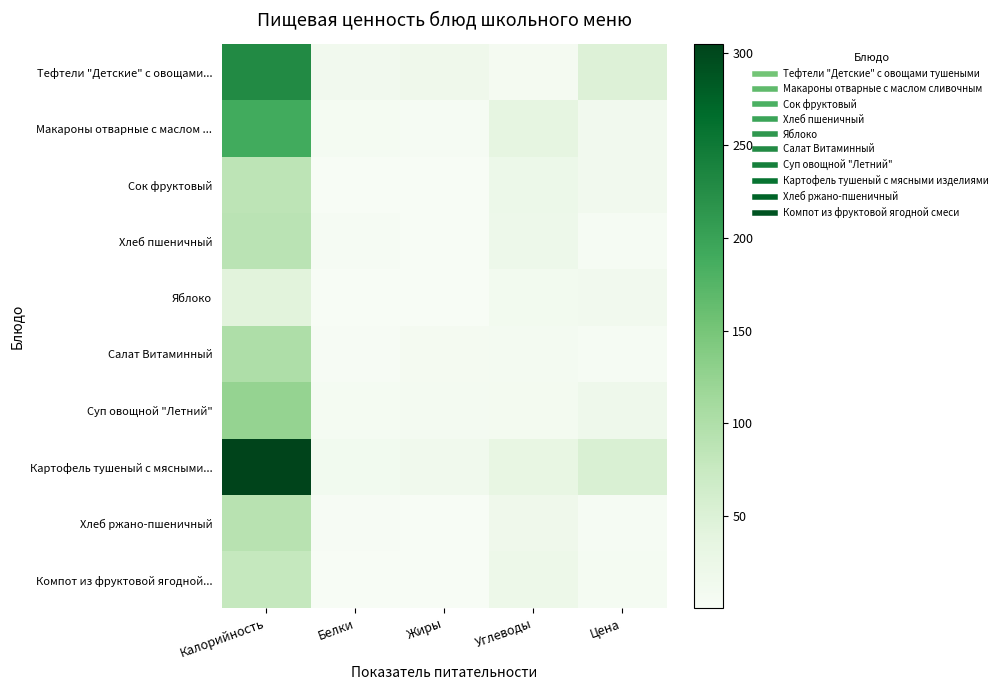

What is the spread (max minus min) of values at Углеводы?

30.4